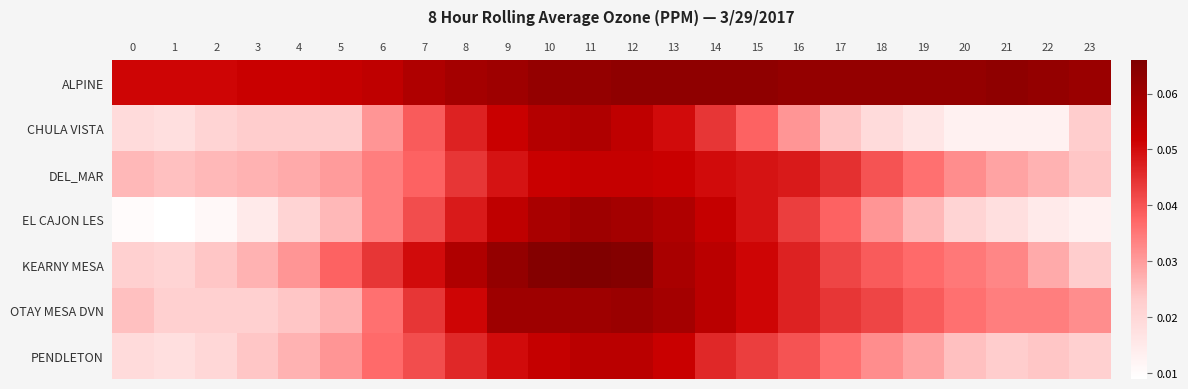

How many data points does each series have?

24